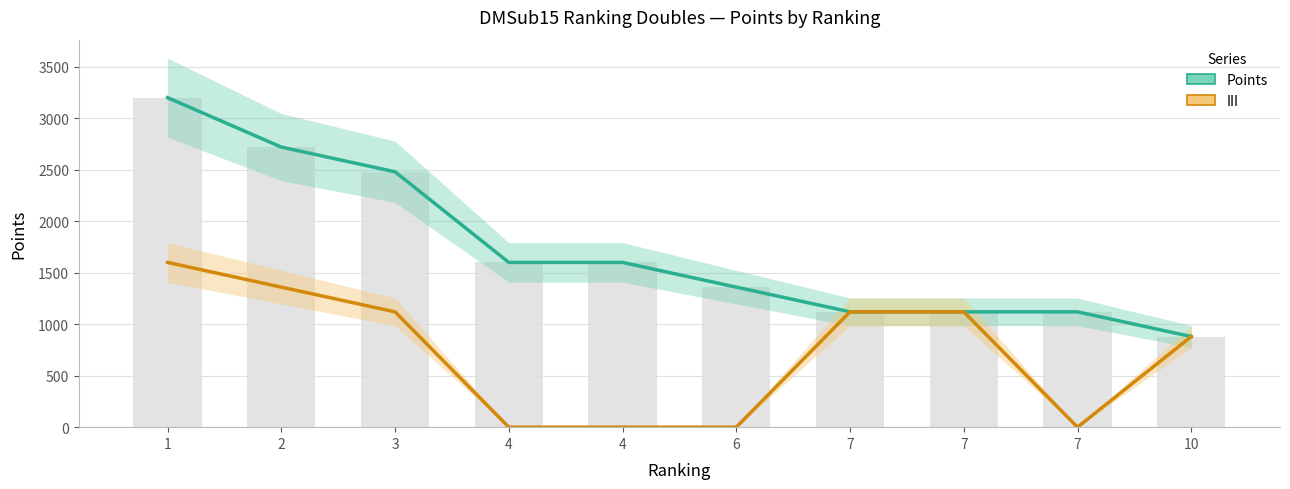

Which category has the lowest value in the III series?

4